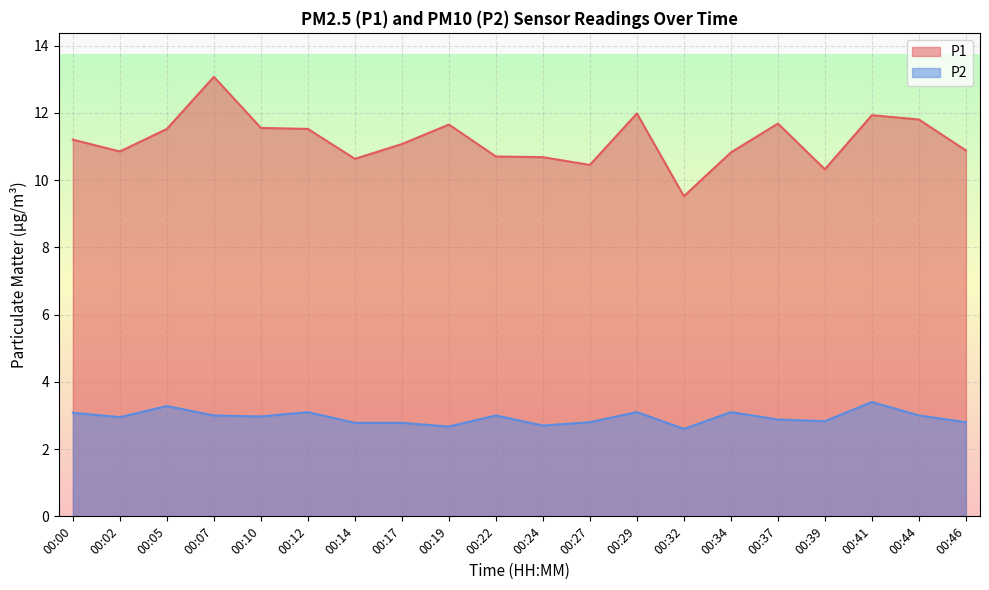

List the series in order of their overall mean, lowest first.

P2, P1